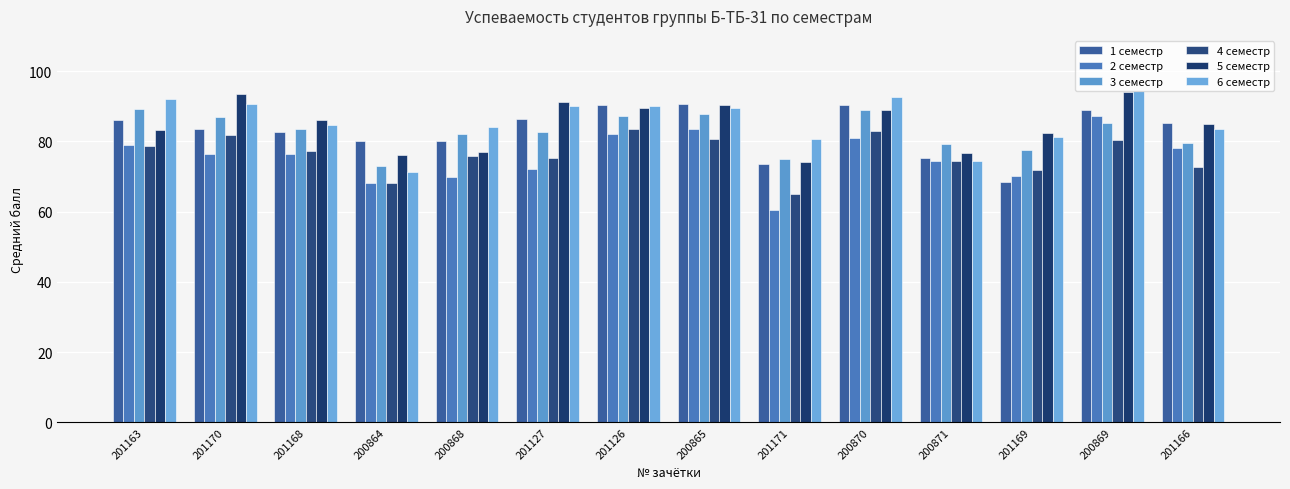

Is it true that 3 семестр equals 88.9 at 200870?

True